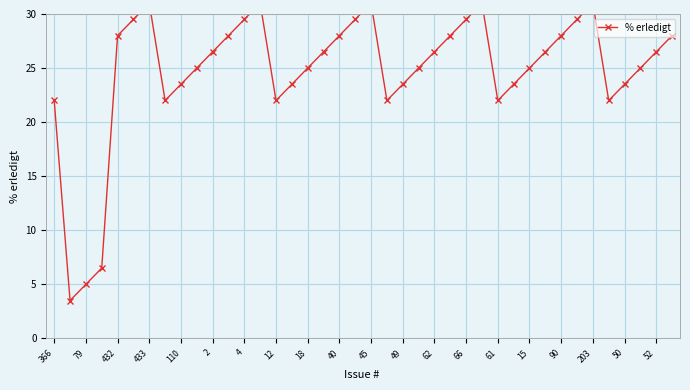

Reading left to right, what are all the values shown in this chart?

22.0	3.5	5.0	6.5	28.0	29.5	31.0	22.0	23.5	25.0	26.5	28.0	29.5	31.0	22.0	23.5	25.0	26.5	28.0	29.5	31.0	22.0	23.5	25.0	26.5	28.0	29.5	31.0	22.0	23.5	25.0	26.5	28.0	29.5	31.0	22.0	23.5	25.0	26.5	28.0